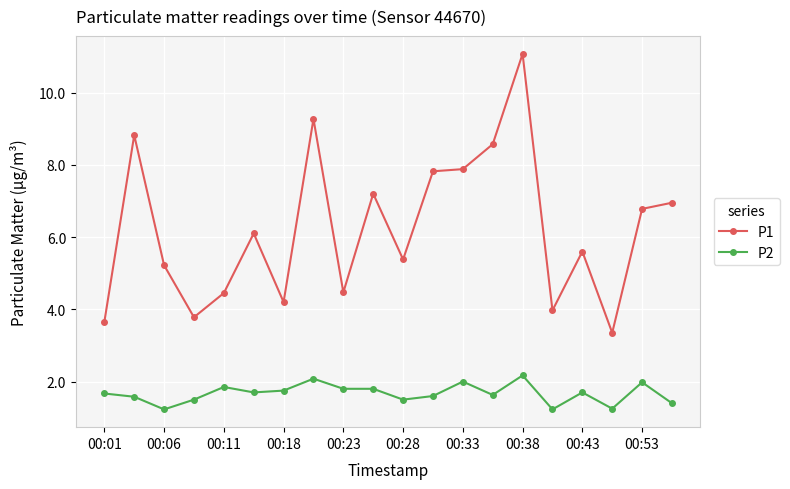

What is the maximum value shown in the chart?

11.1